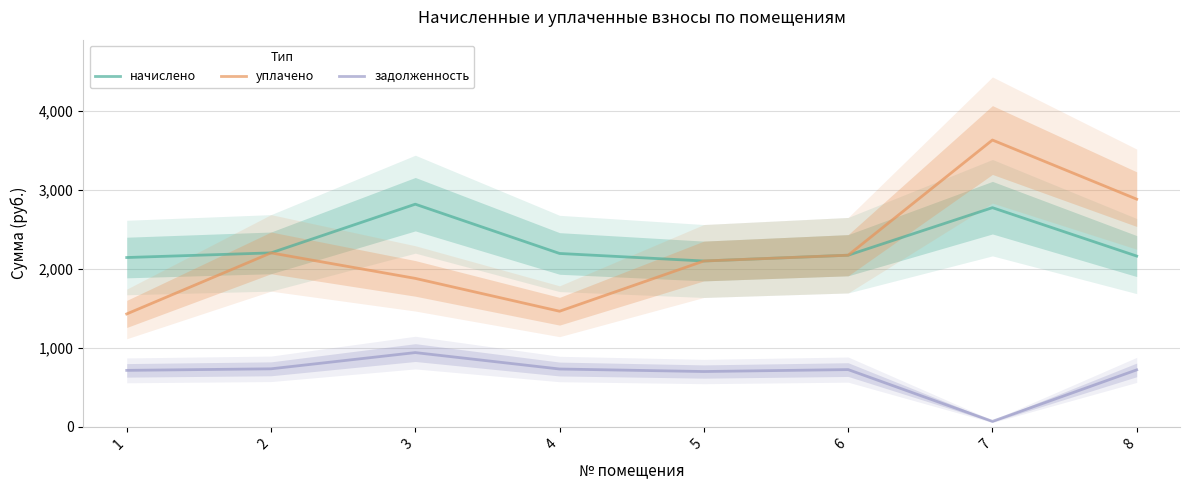

What is the maximum value shown in the chart?

3627.1